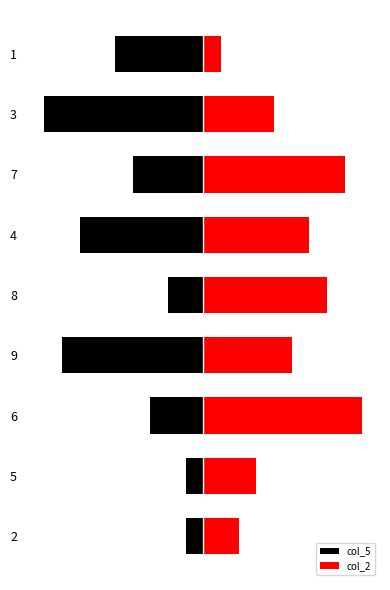

What is the highest value of the col_2 series?

9